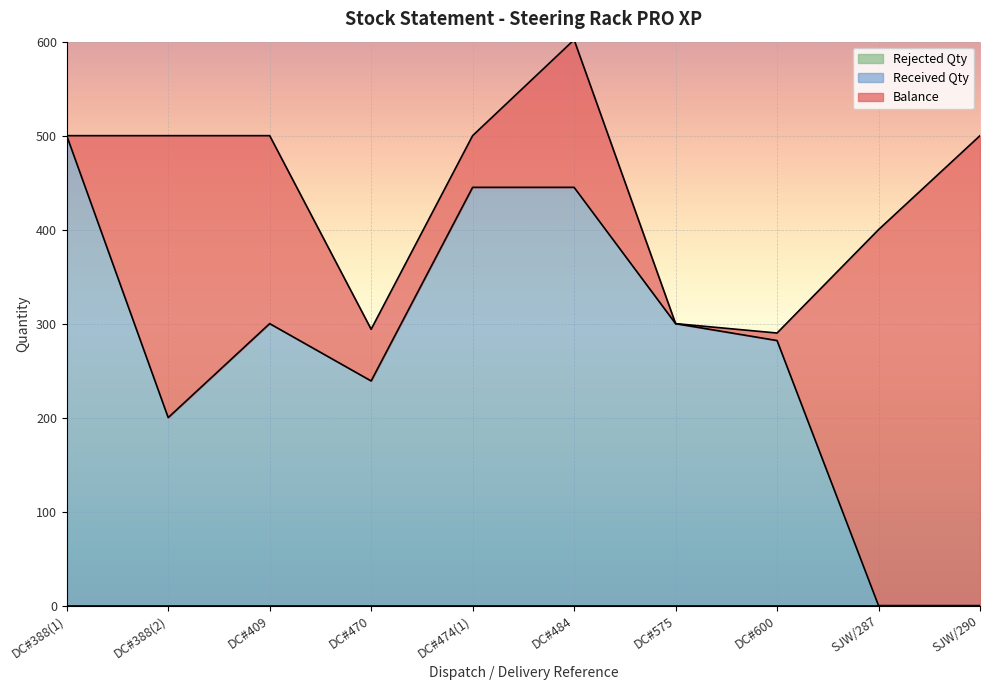

The value of Balance at DC#600 is 8. True or false?

True